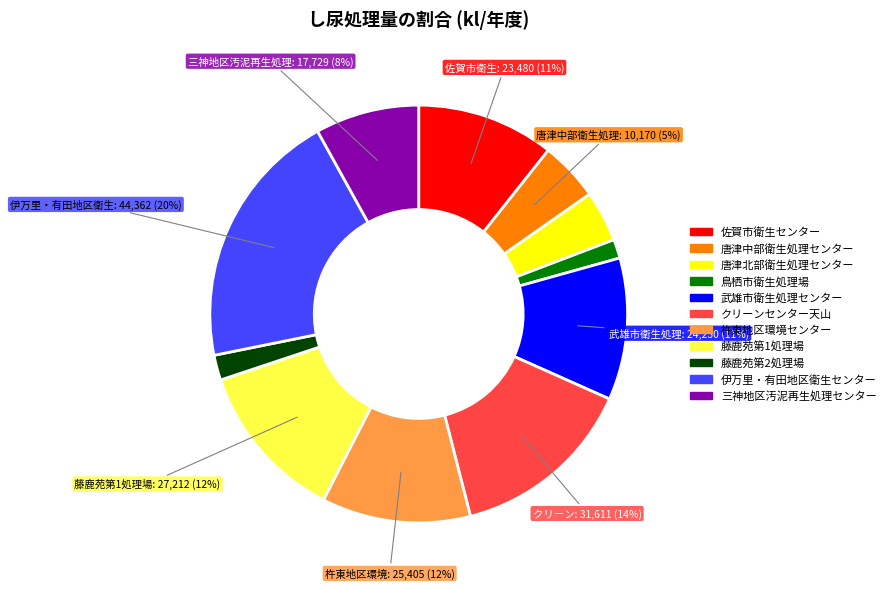

Does 杵東地区環境センター represent more than half of the total?

No